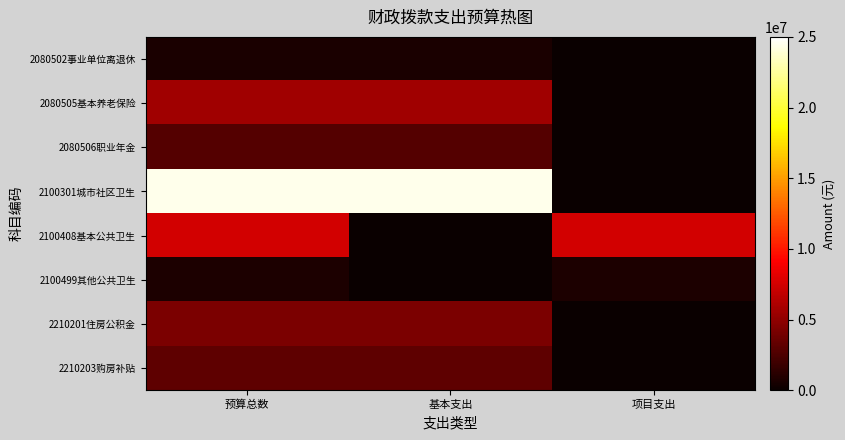

Reading left to right, extract all data points from this chart.

2080502事业单位离退休: 预算总数=645175	基本支出=645175	项目支出=0
2080505基本养老保险: 预算总数=5631351	基本支出=5631351	项目支出=0
2080506职业年金: 预算总数=2815676	基本支出=2815676	项目支出=0
2100301城市社区卫生: 预算总数=24492686	基本支出=24482636	项目支出=10050
2100408基本公共卫生: 预算总数=7422450	基本支出=0	项目支出=7422450
2100499其他公共卫生: 预算总数=774200	基本支出=0	项目支出=774200
2210201住房公积金: 预算总数=4223513	基本支出=4223513	项目支出=0
2210203购房补贴: 预算总数=3138958	基本支出=3138958	项目支出=0